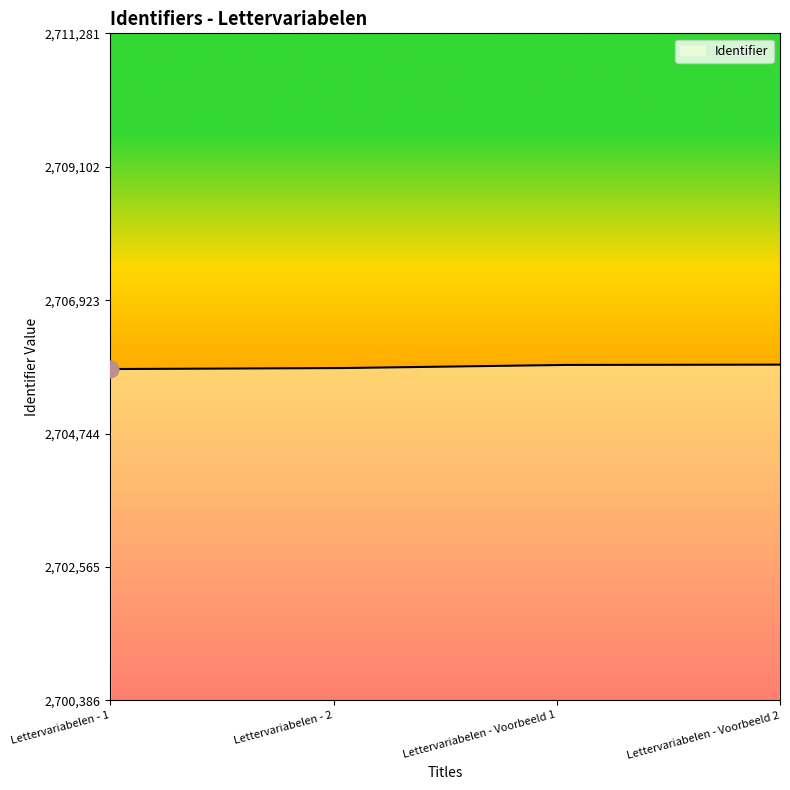

What is the minimum value shown in the chart?

2705798.0